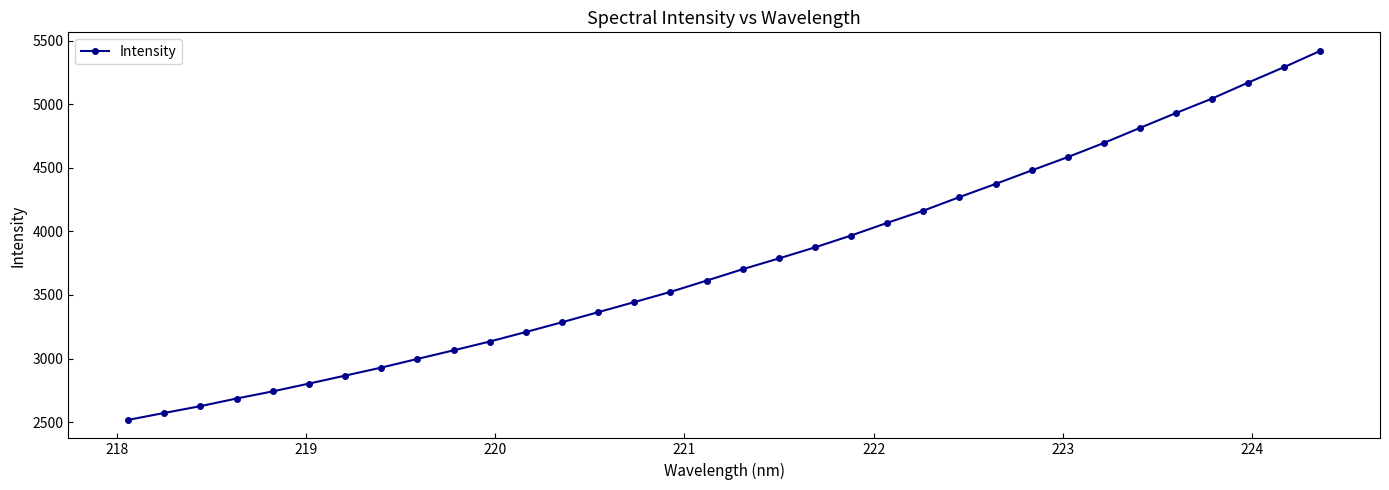

What is the value of the 17th point from the left?

3612.7